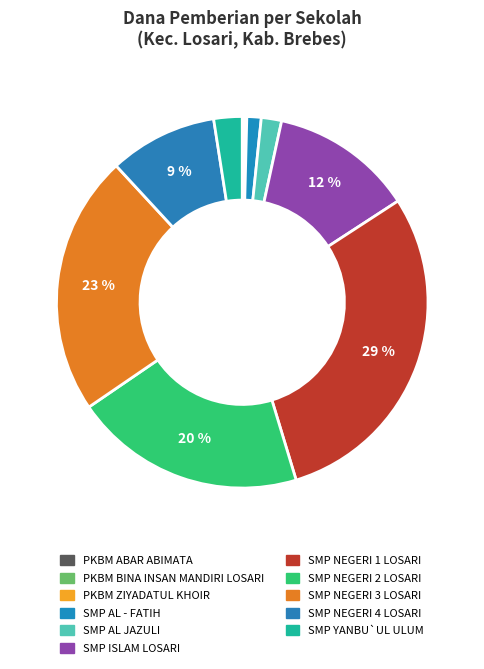

To the nearest percent, what is the difference between the SMP NEGERI 3 LOSARI and PKBM BINA INSAN MANDIRI LOSARI slice percentages?

23%